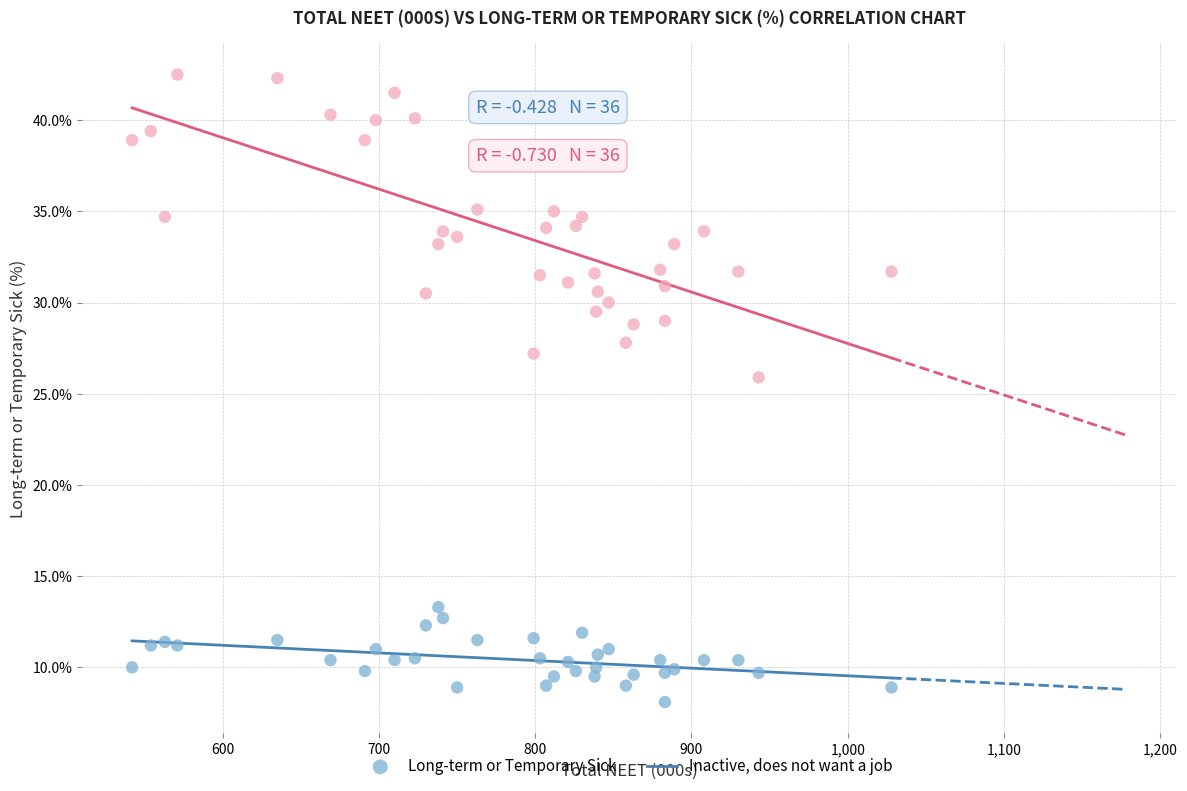

Which series contains the highest Y value?

Inactive, does not want a job